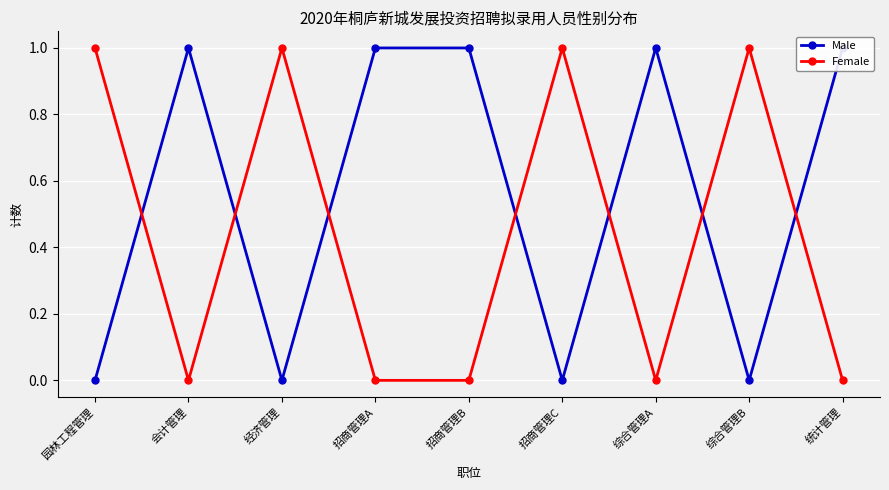

How many series are shown in this chart?

2